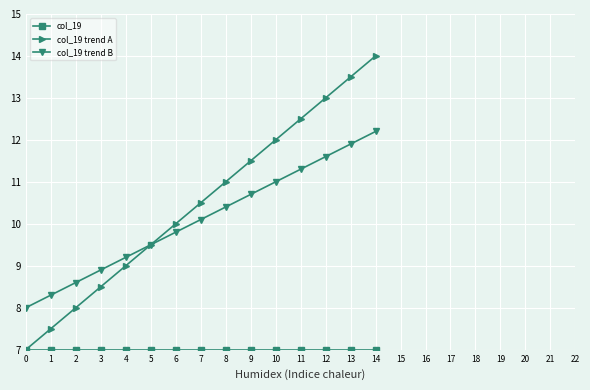

At which category is the sum across all series the highest?

14